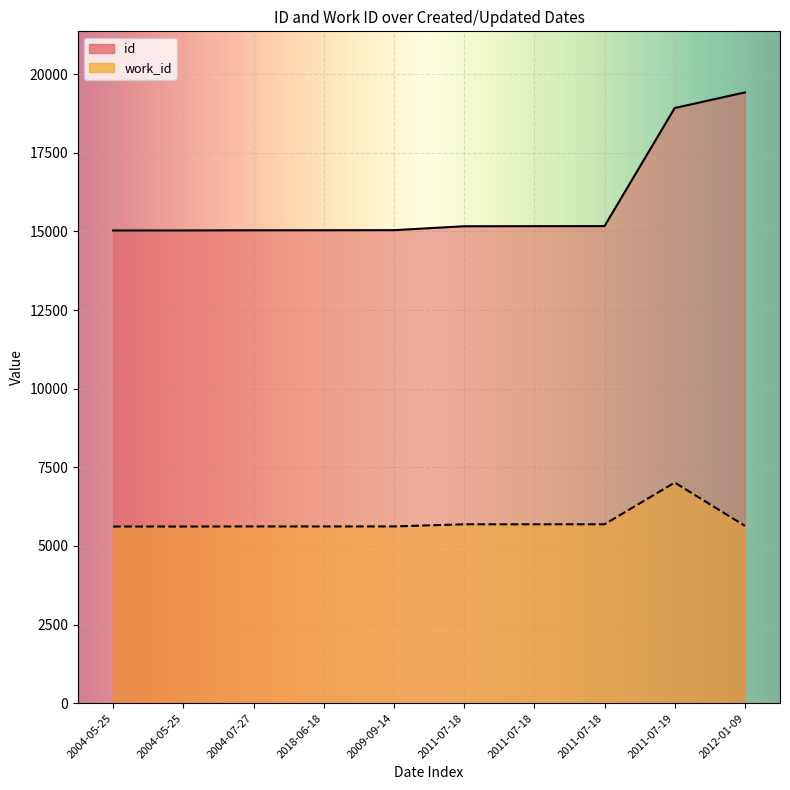

True or false: work_id has more than 0 interior local peaks.

True